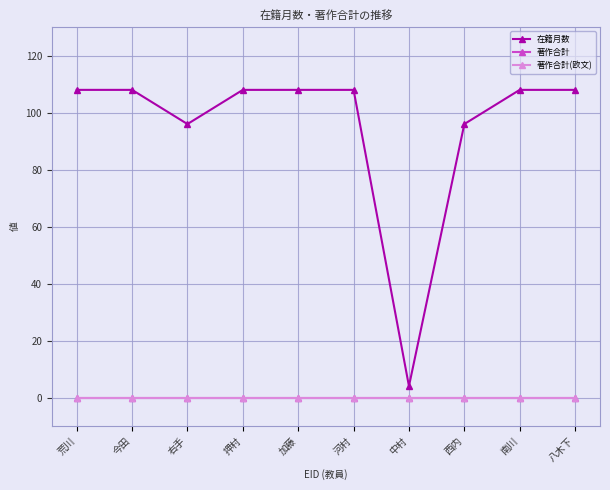

At which label is 在籍月数 closest to 56?

右手